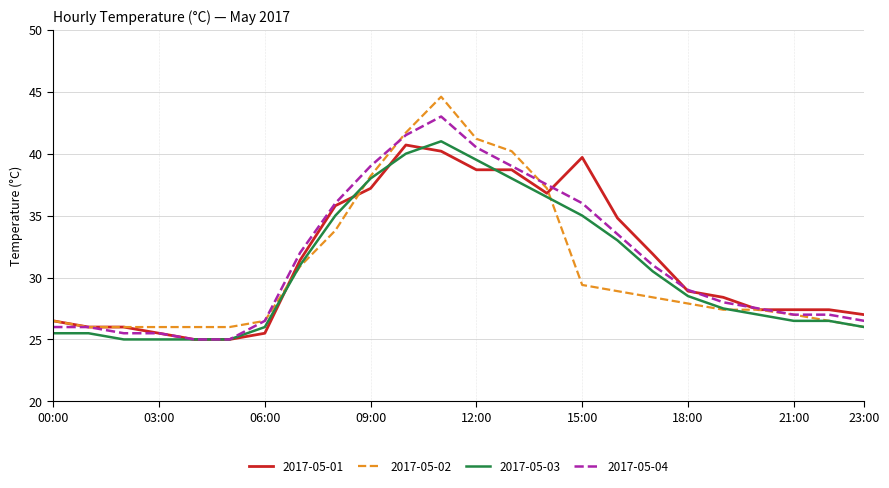

What is the greatest value displayed?

44.6